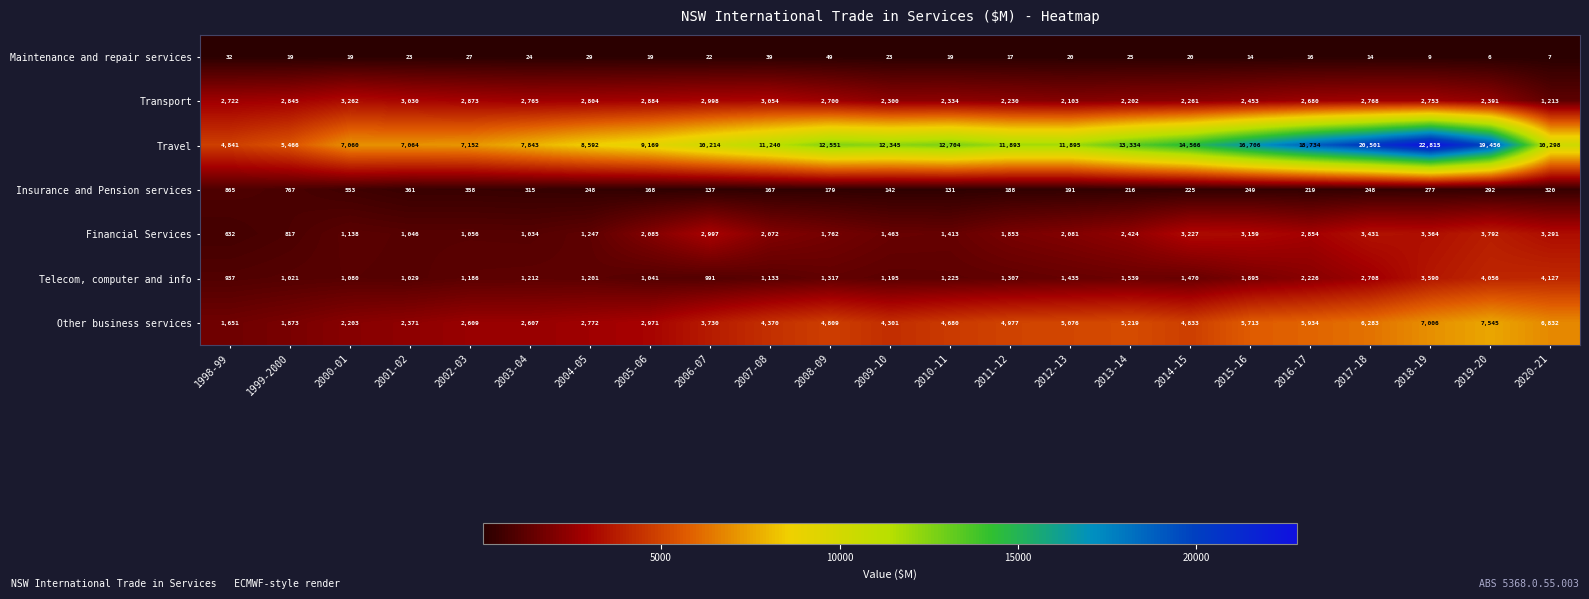

How many data points does each series have?

23